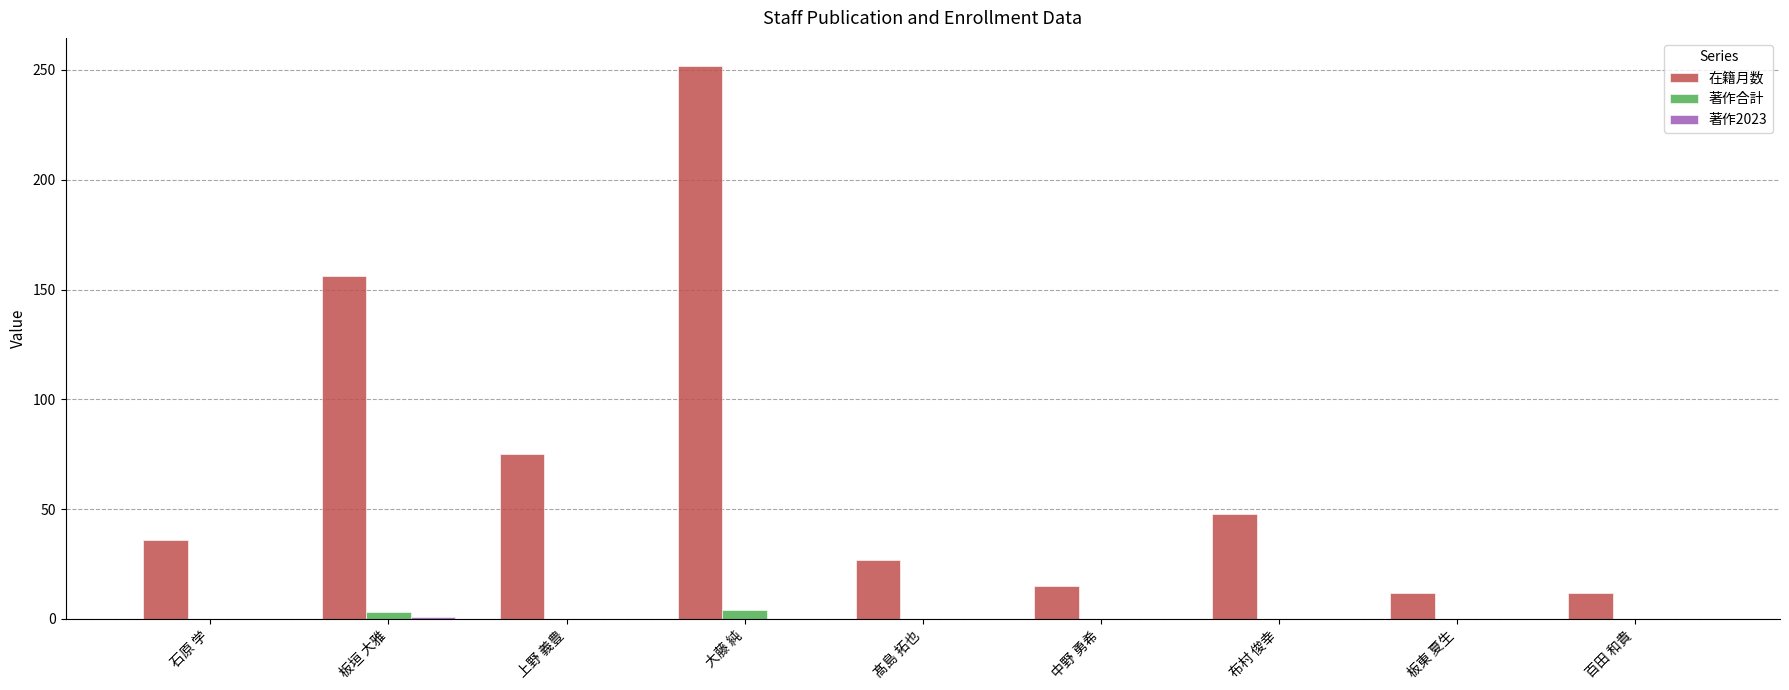

At which category is the sum across all series the highest?

大藤 純